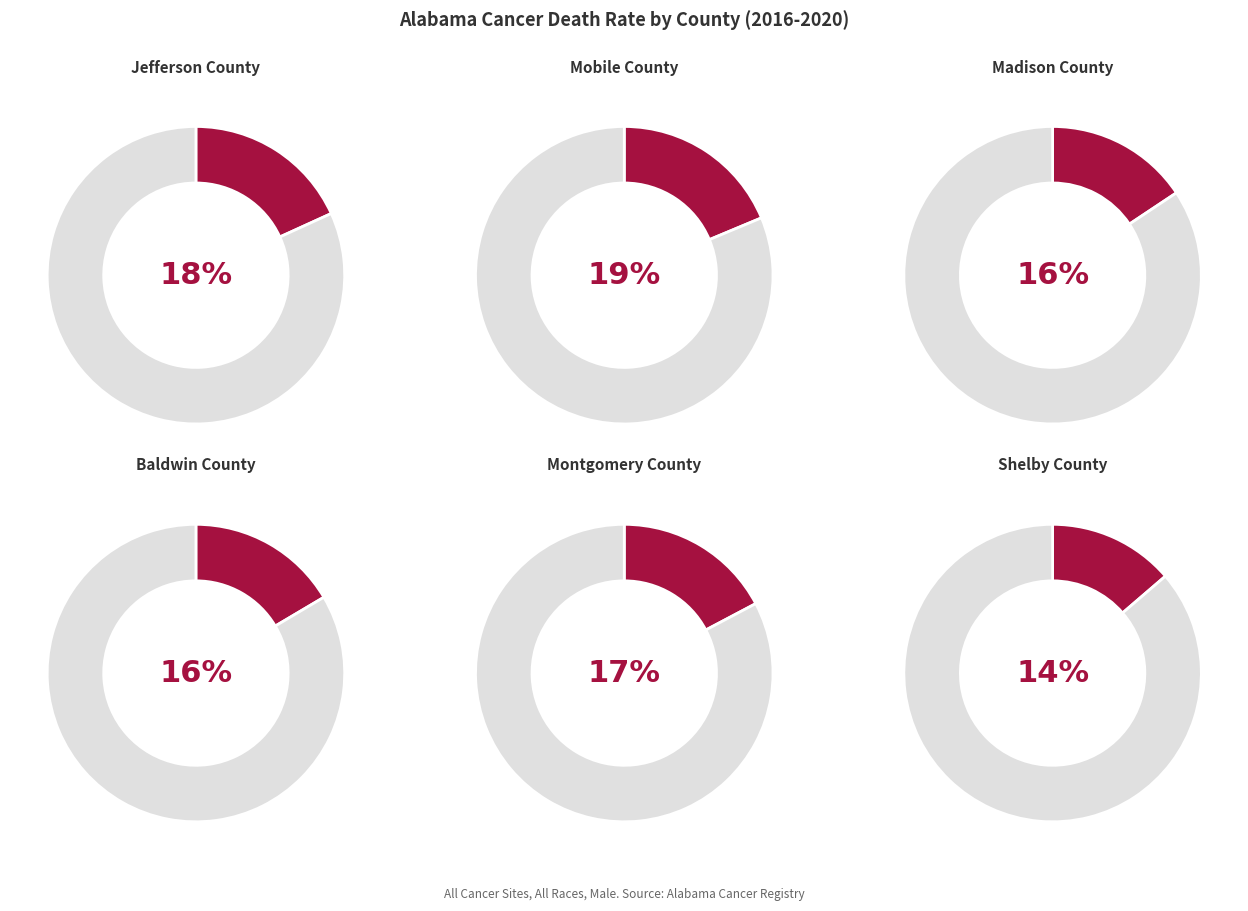

Count the number of slices in the pie.

6